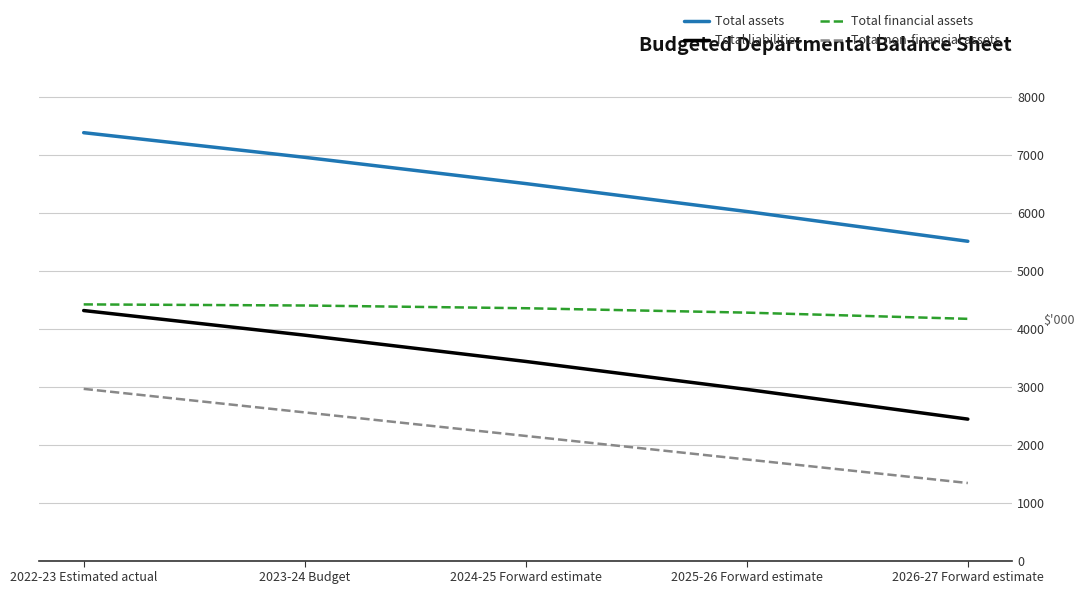

True or false: Total financial assets and Total liabilities cross at least once.

False